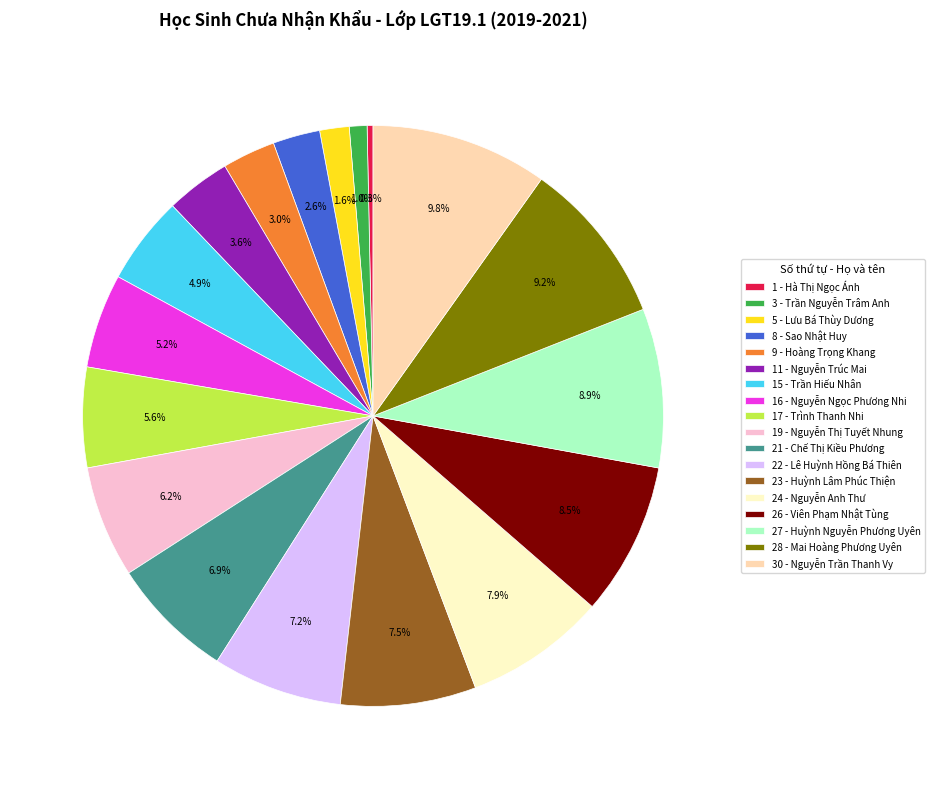

Which category has the smallest portion of the pie?

1 - Hà Thị Ngọc Ánh